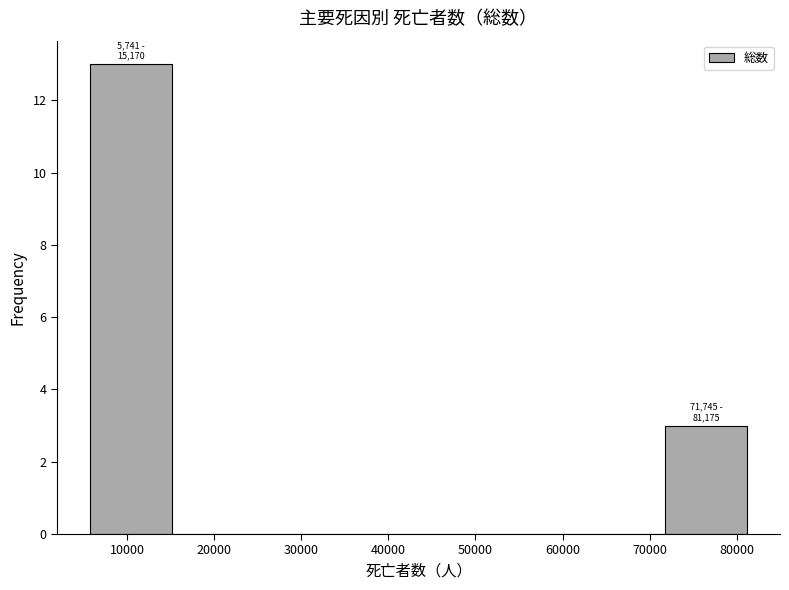

Which range on the x-axis has the tallest bar?

6000 to 15000